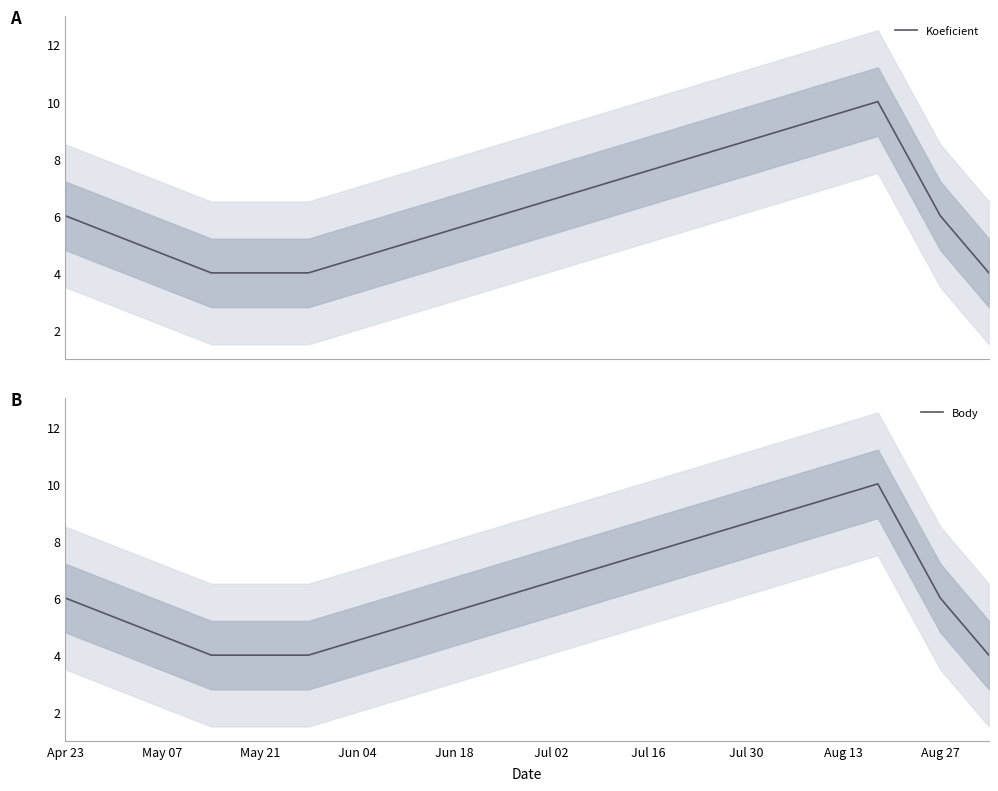

Where is Body nearest to the value 7?

Apr 23